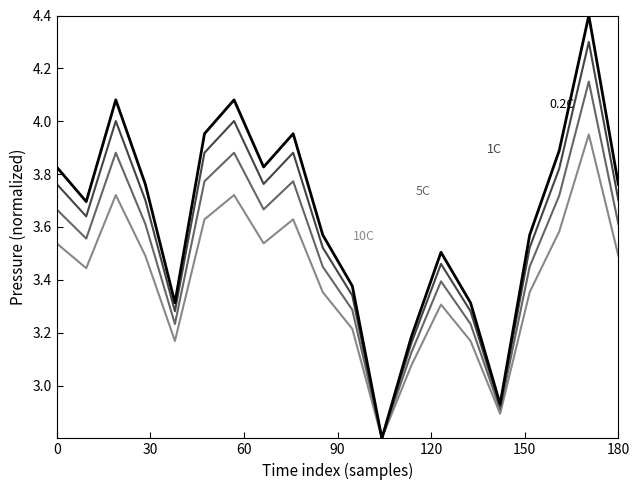

What is the smallest value displayed?

2.8